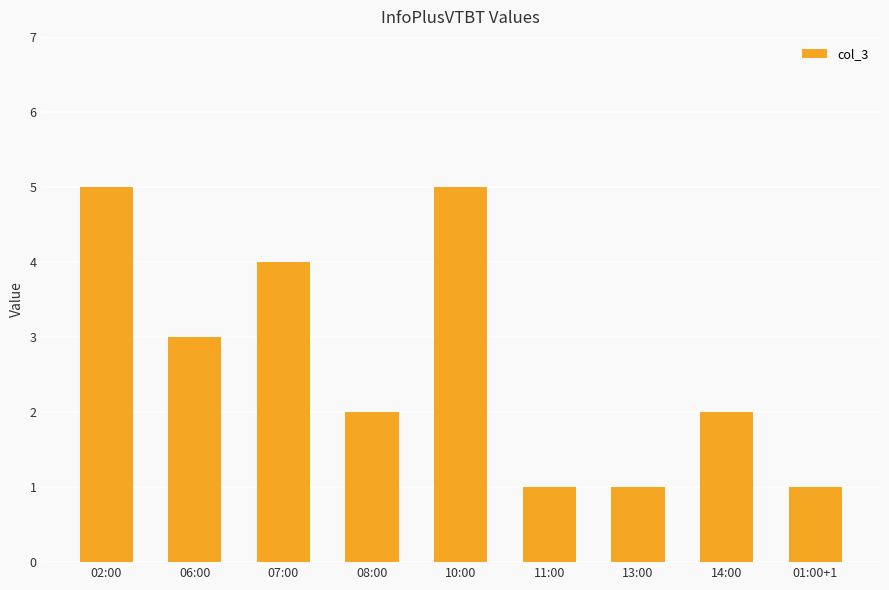

True or false: the data shows 1 at 14:00.

False